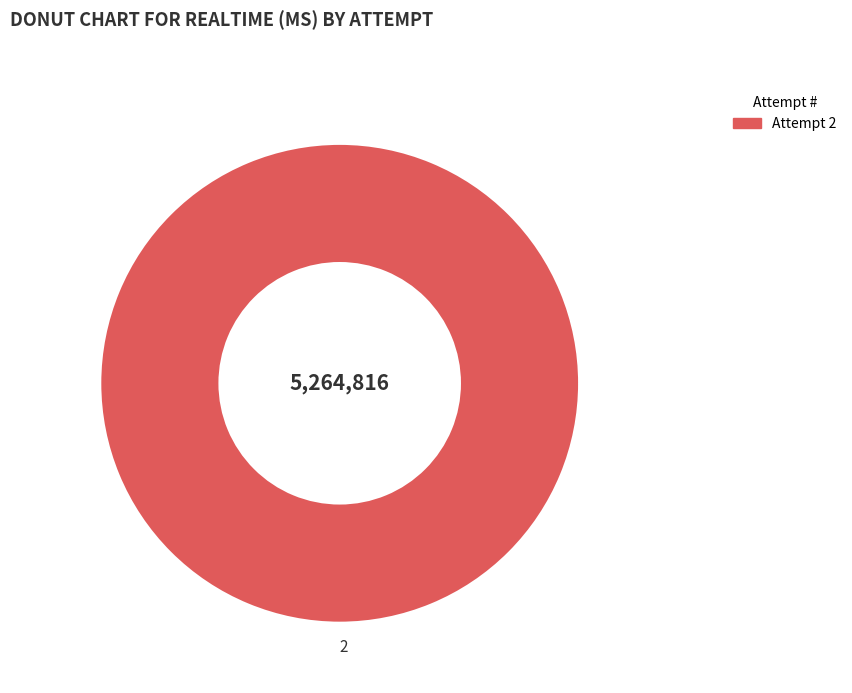

Count the number of slices in the pie.

1